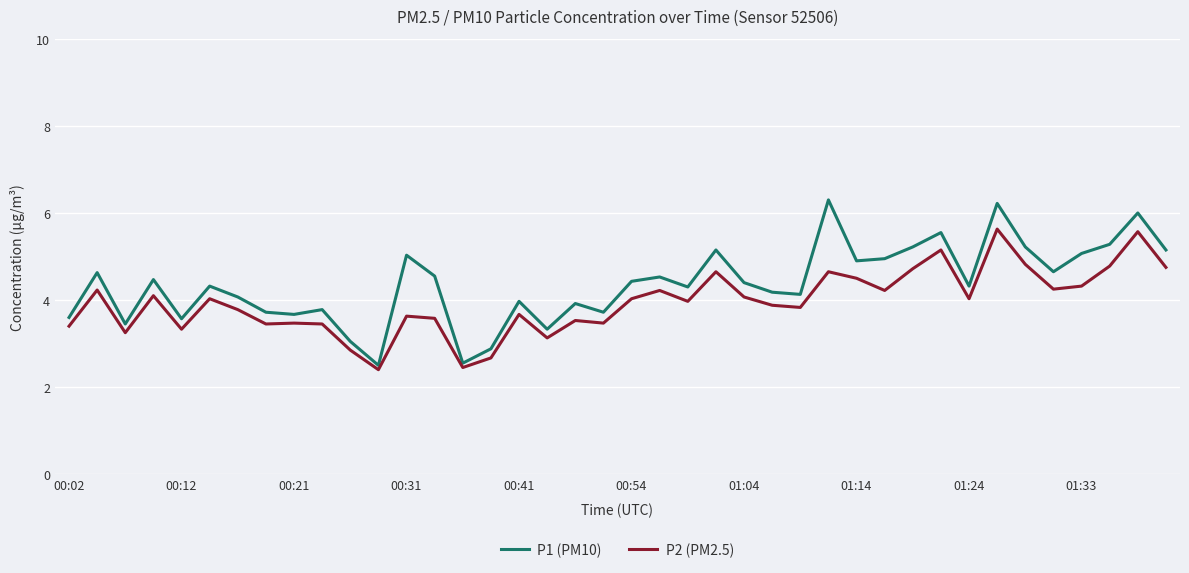

Rank the series by their average value, from lowest to highest.

P2 (PM2.5), P1 (PM10)